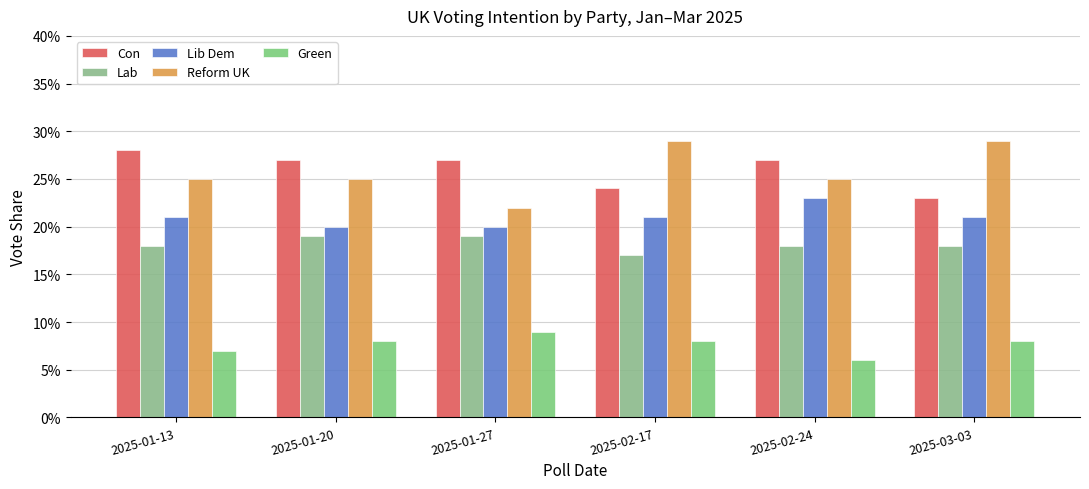

What is the label of the 4th bar from the left?

2025-02-17